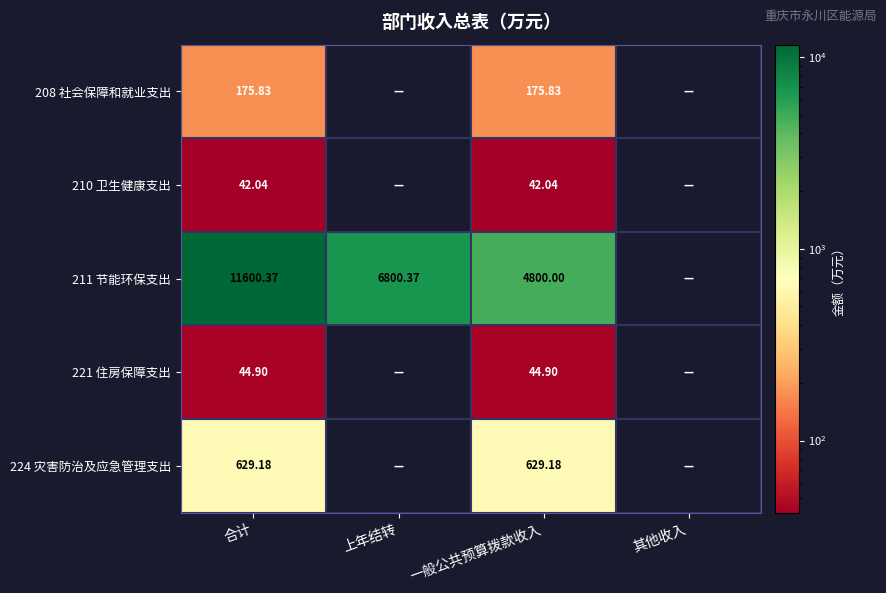

What is the sum of all 208 社会保障和就业支出 values?

351.7